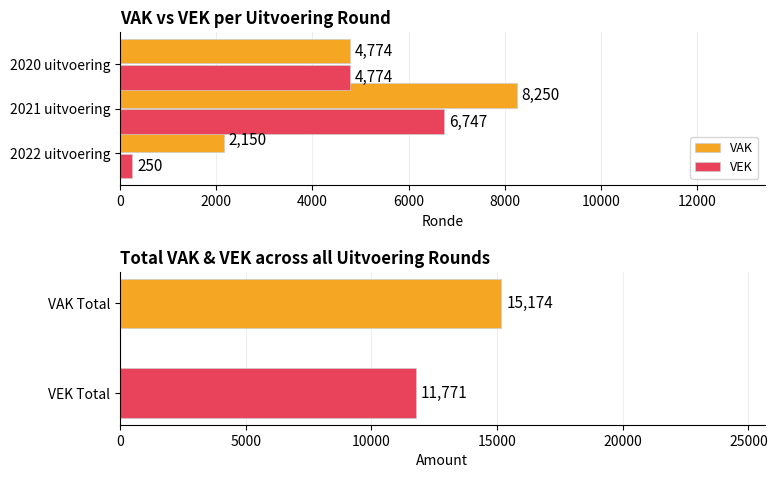

What is the difference between the second highest and minimum values in the VAK series?

2624